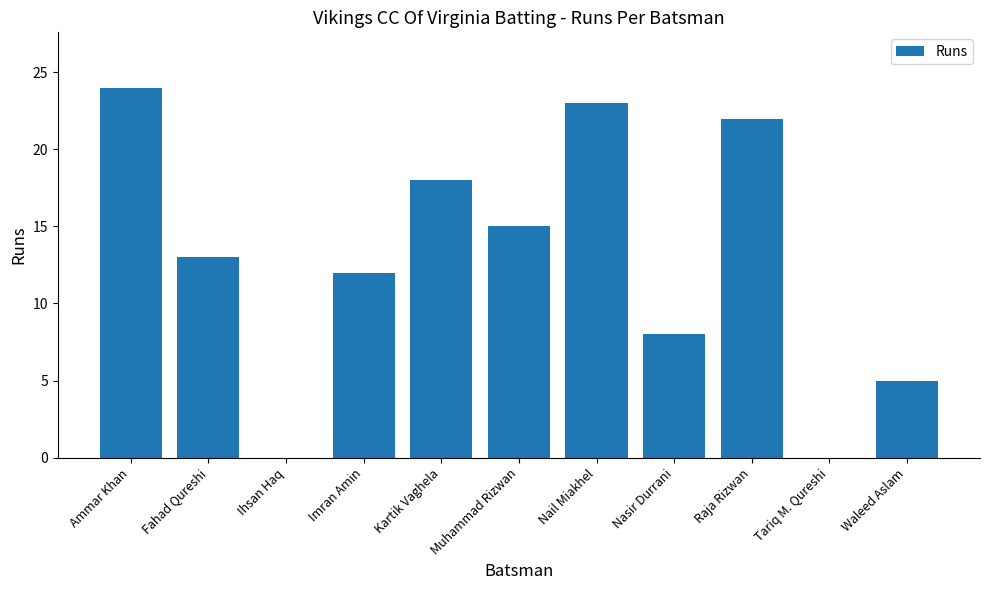

The chart shows a value of 13 at Fahad Qureshi. True or false?

True